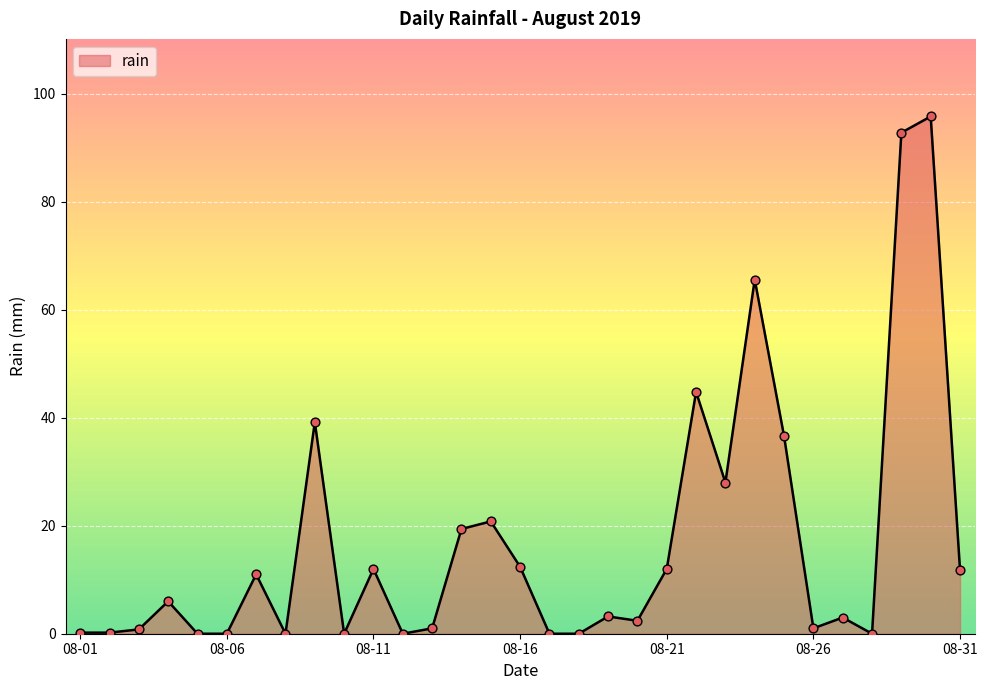

What is the maximum value shown in the chart?

95.8